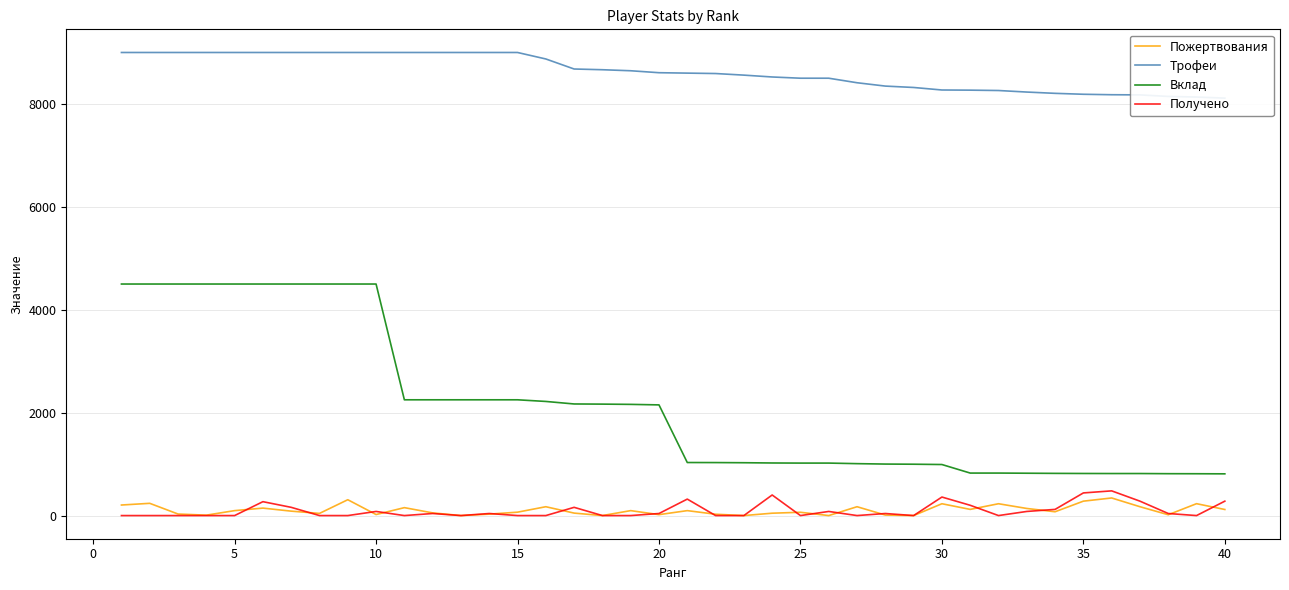

What is the difference between the maximum and minimum values in the Вклад series?

3689